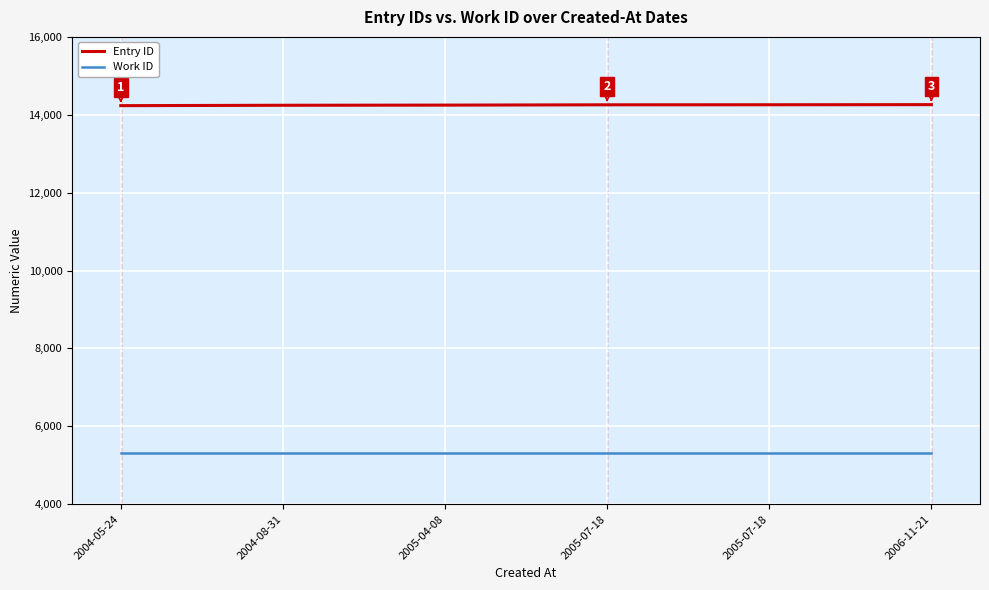

What is the sum of the Entry ID values at 2006-11-21 and 2005-07-18?

28517